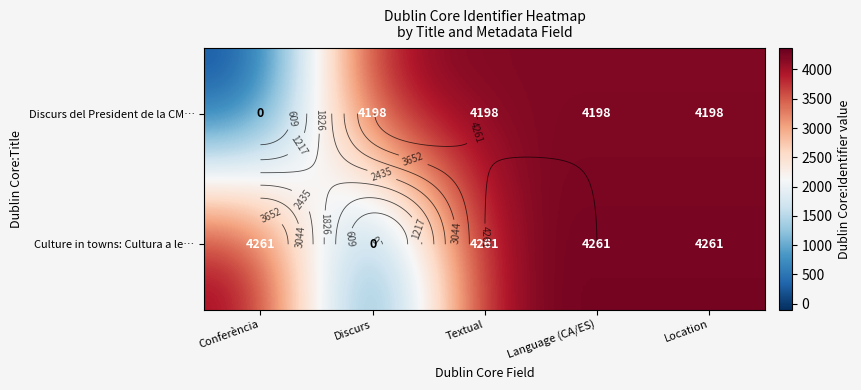

True or false: Discurs del President de la CM… has a value of 4198 at Language (CA/ES).

True